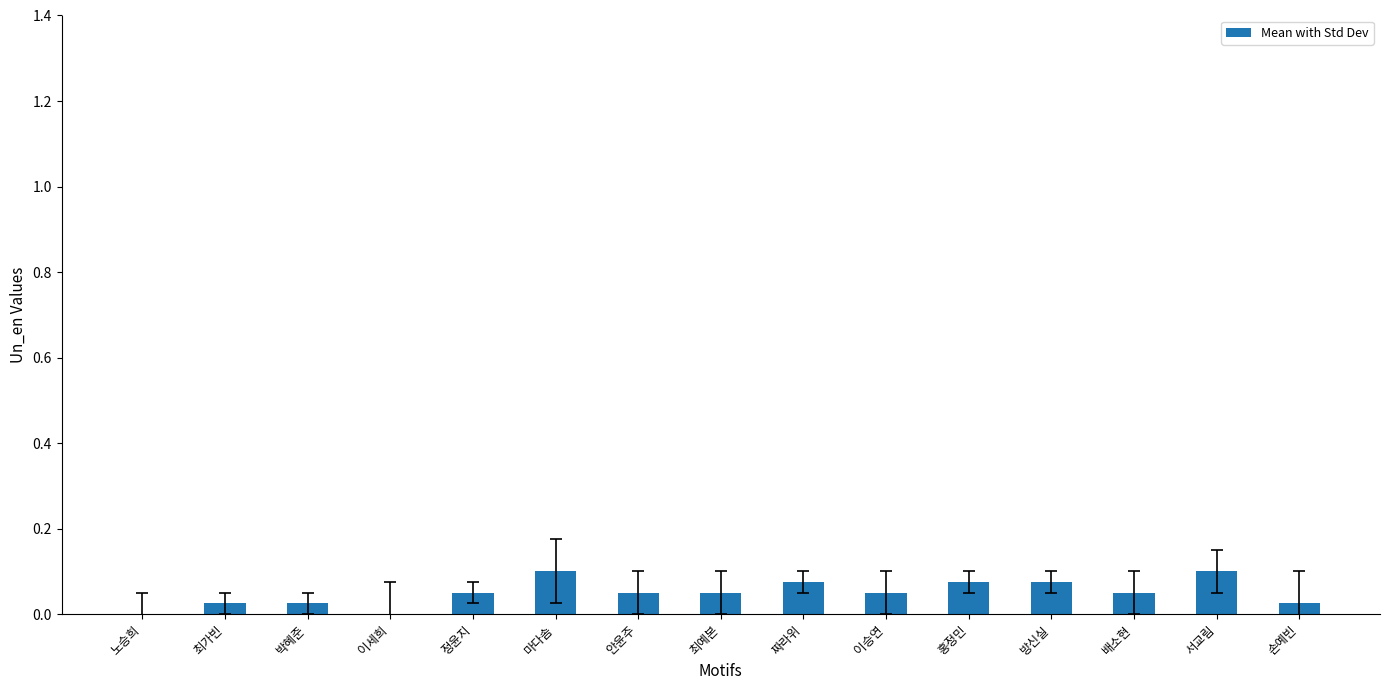

What is the sum of all values?

0.8